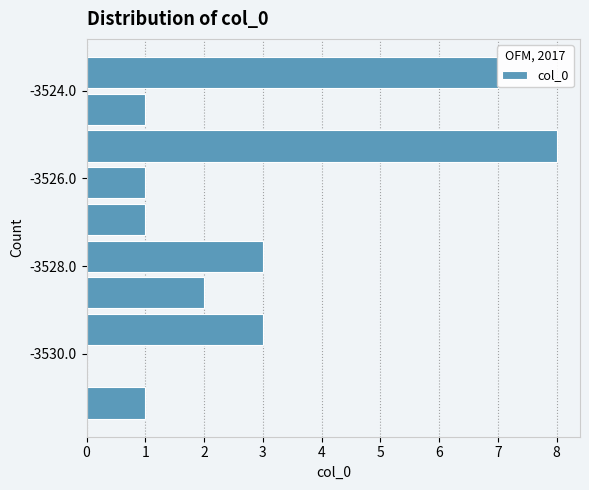

Reading bottom to top, transcribe this chart: for each bar, give the range it covers on the y-axis and its length. Neither the bar edges nor the lengths are printed on the chart, so give them approximately, as read against the axes.

-3531.6 to -3530.8: 1
-3530.8 to -3529.8: 0
-3529.8 to -3529.0: 3
-3529.0 to -3528.2: 2
-3528.2 to -3527.4: 3
-3527.4 to -3526.6: 1
-3526.6 to -3525.6: 1
-3525.6 to -3524.8: 8
-3524.8 to -3524.0: 1
-3524.0 to -3523.2: 7